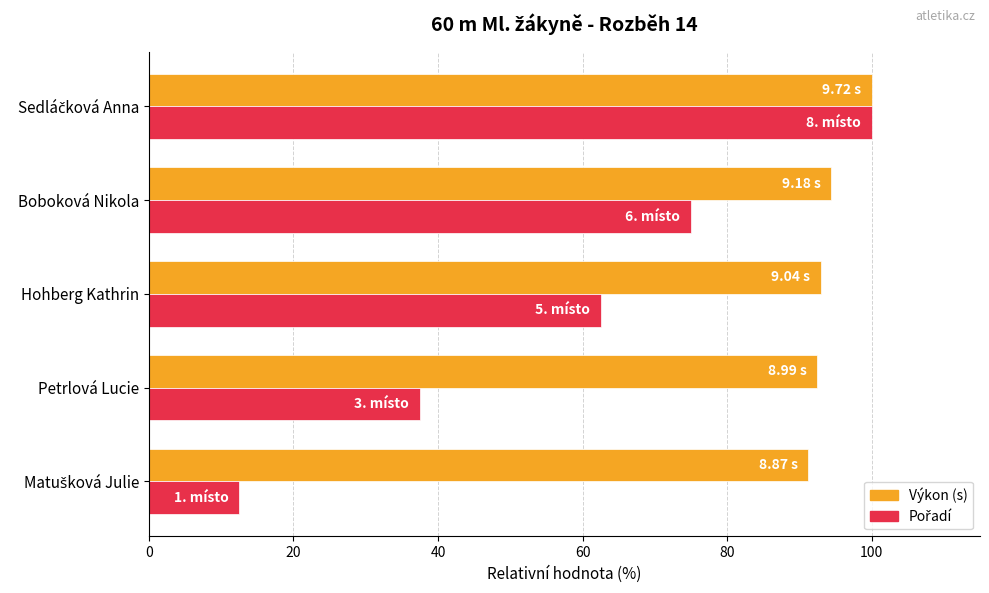

Count the number of categories in the chart.

5